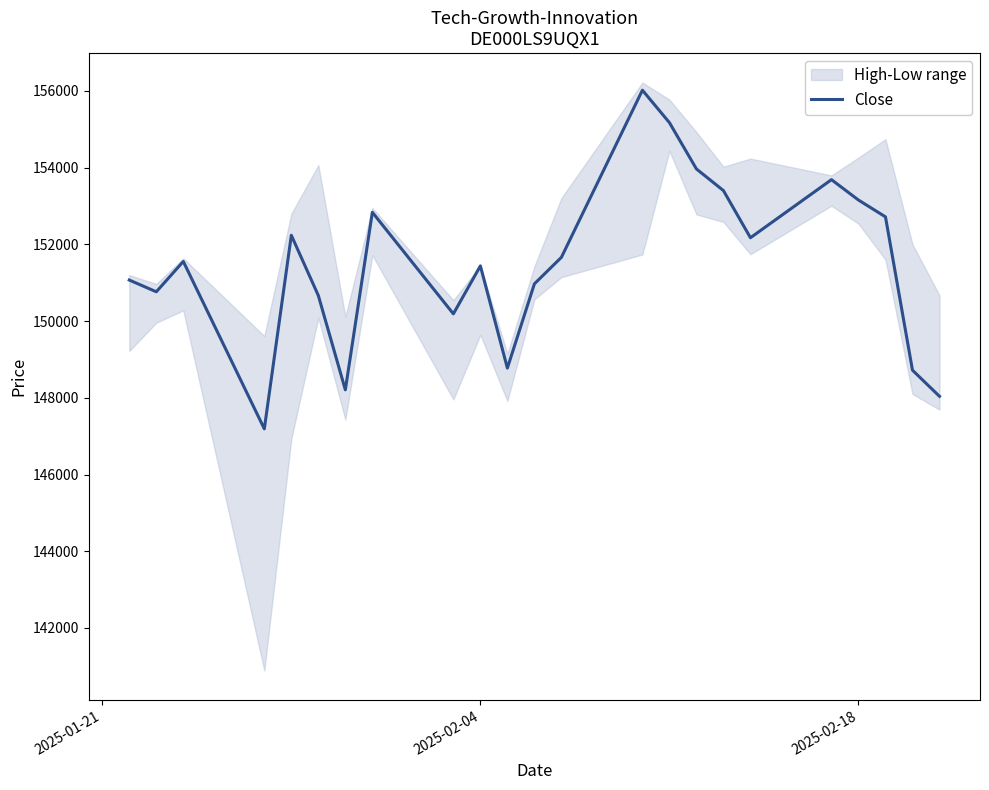

What is the maximum value for Close?

156019